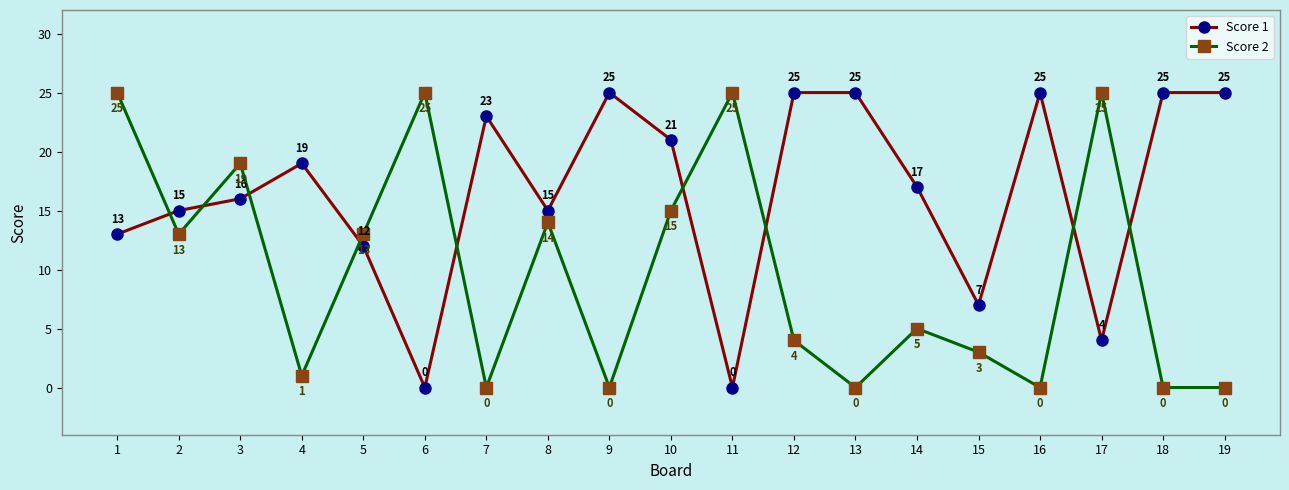

What is the value of the Score 2 point at the 12th from the left?

4